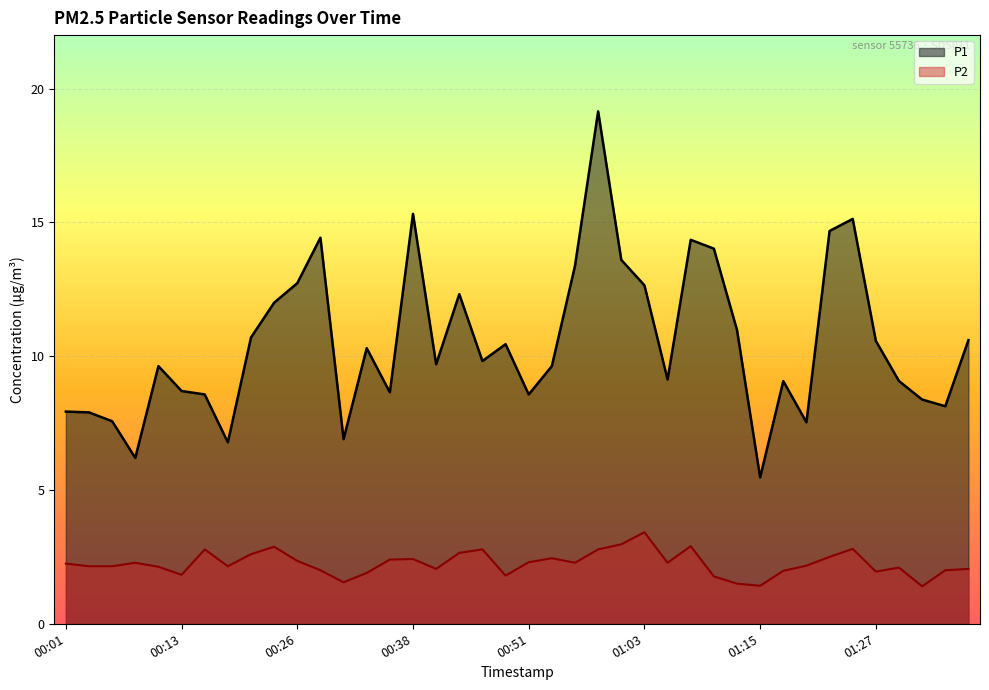

Is the value of P2 at 01:00 greater than the value of P1 at 00:18?

No